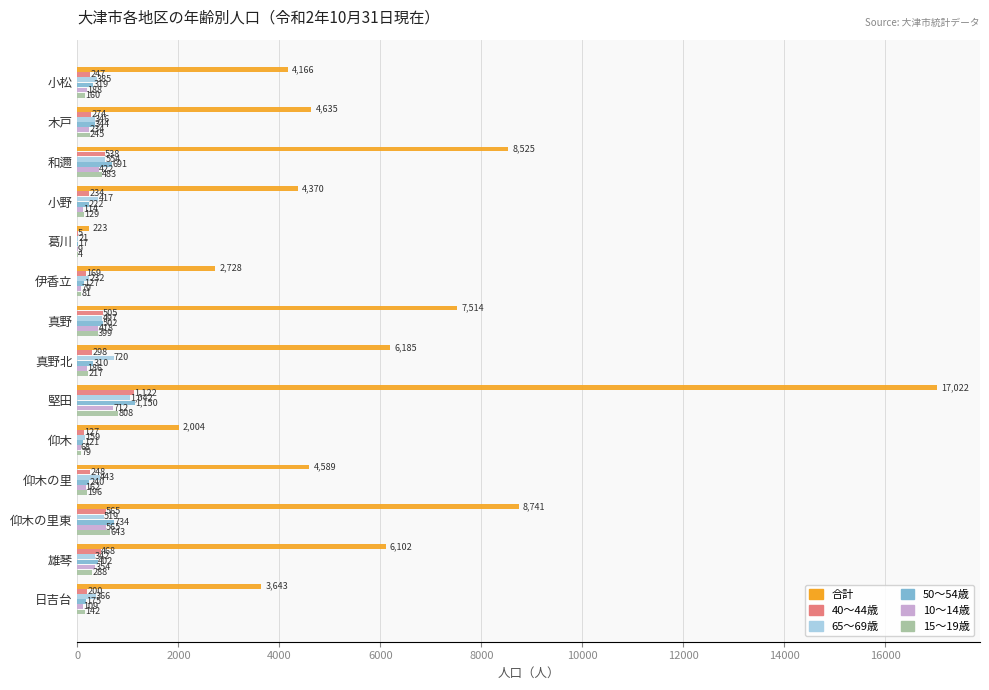

Is it true that 50～54歳 equals 1150 at 堅田?

True